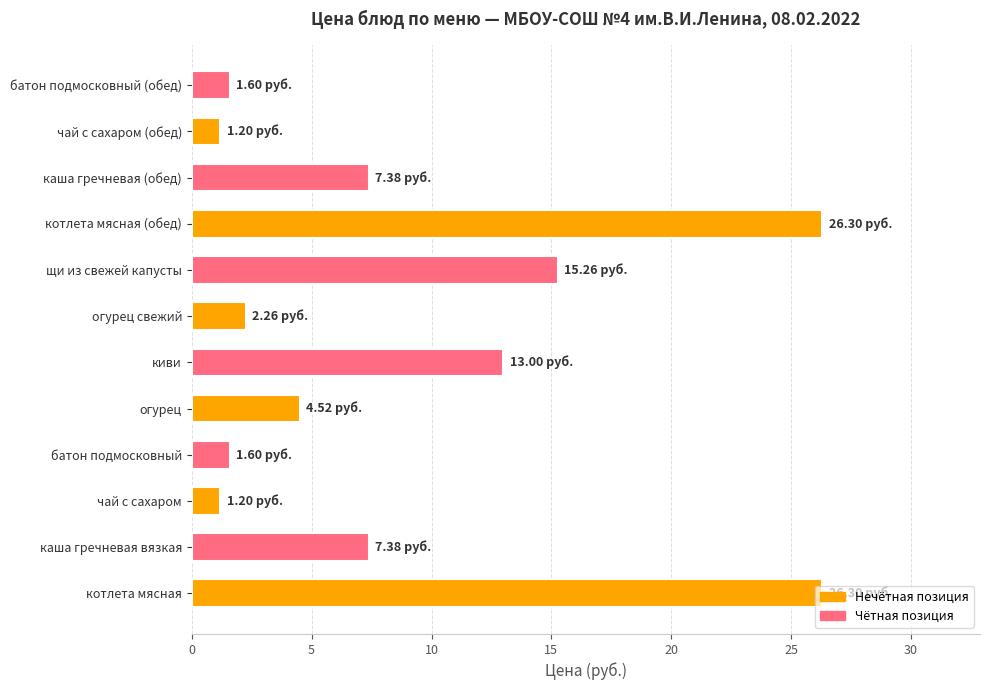

What is the change in value from каша гречневая (обед) to батон подмосковный (обед)?

-5.8